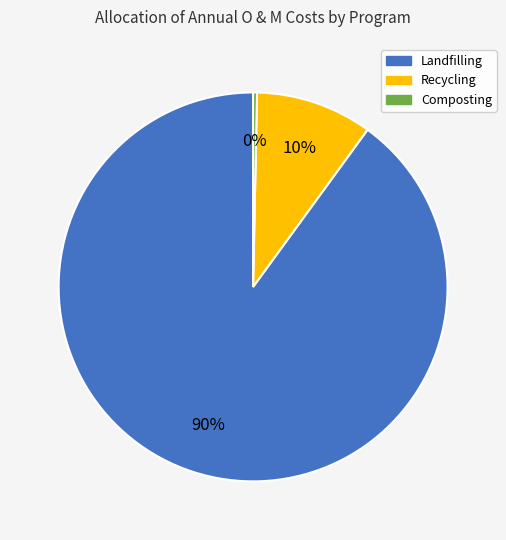

Is there any slice that represents more than half of the pie?

Yes